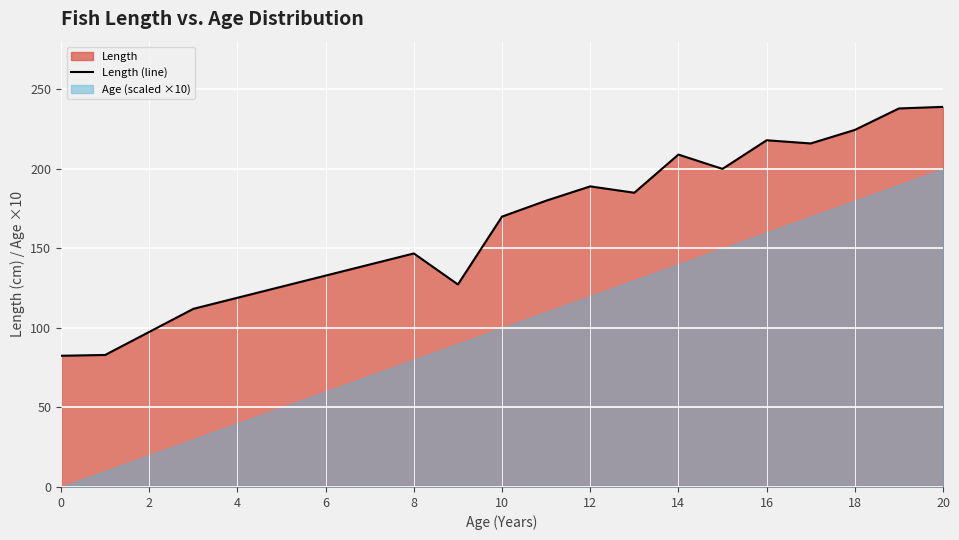

The Length (line) series shows 359.6 at 14. True or false?

False